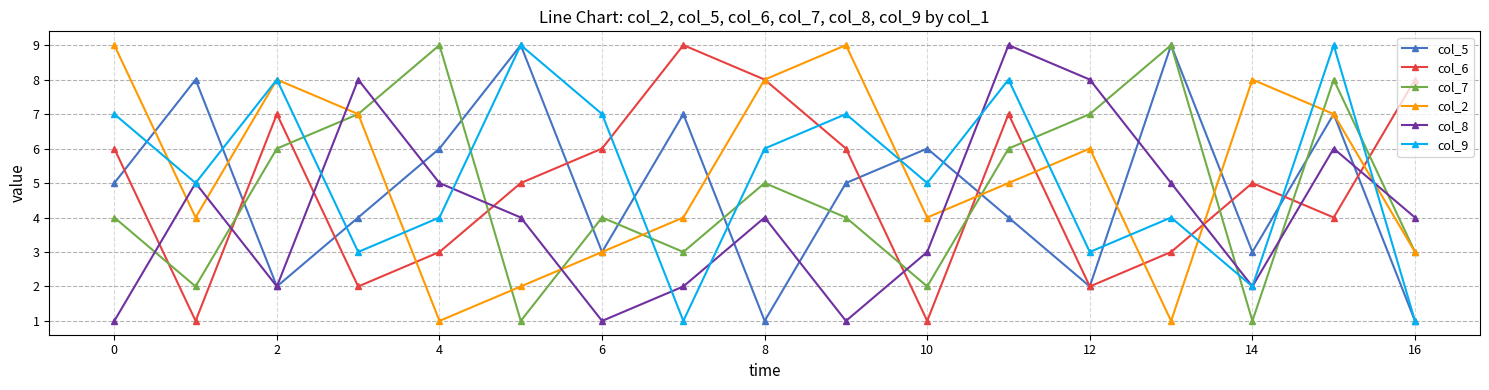

Count the number of data series in this chart.

6